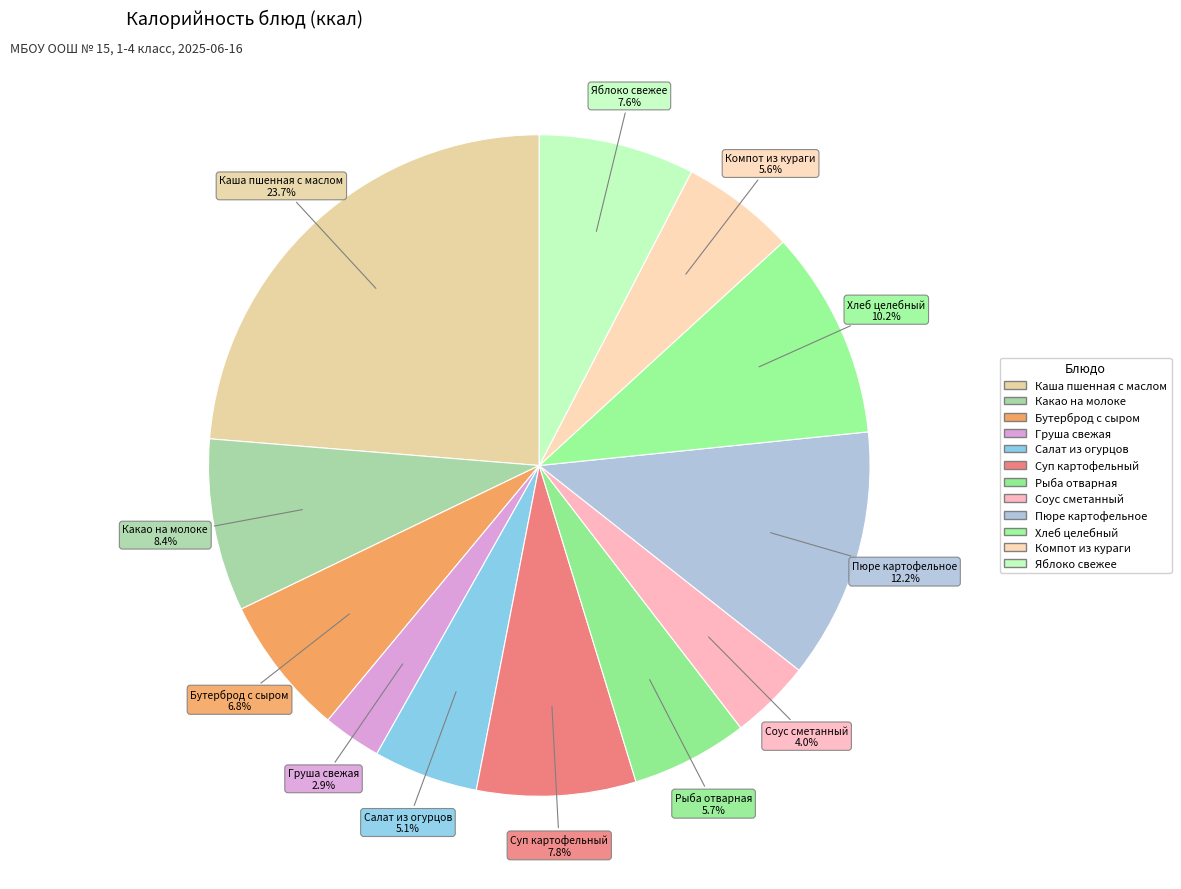

How many slices are in this pie chart?

12